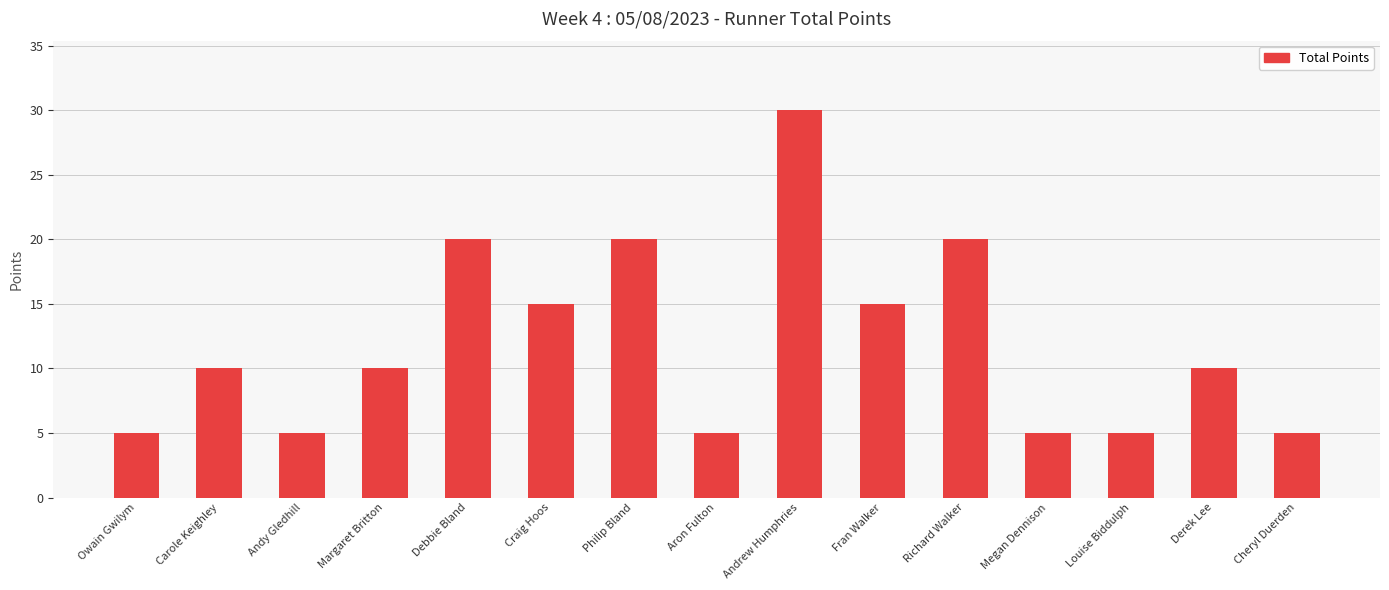

The chart shows a value of 15 at Craig Hoos. True or false?

True